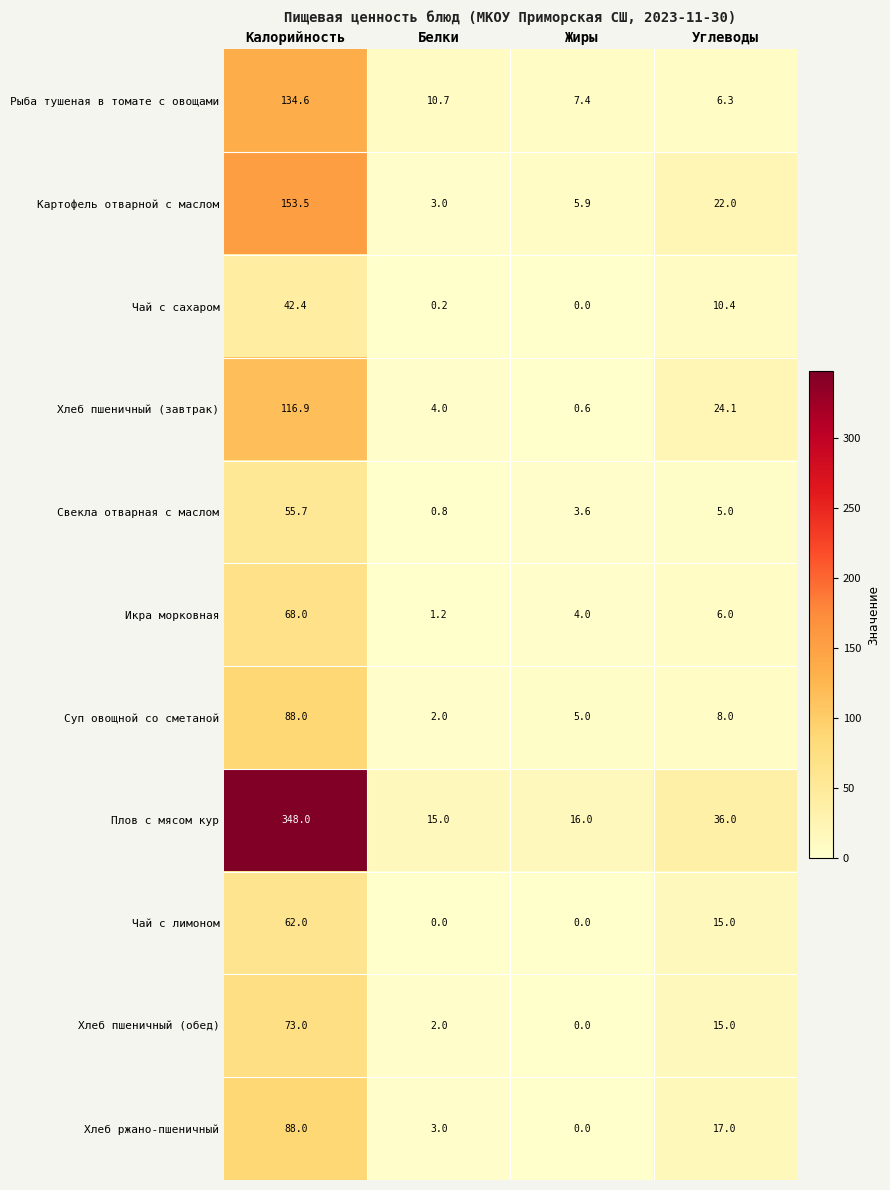

Which category has the lowest value in the Хлеб пшеничный (обед) series?

Жиры